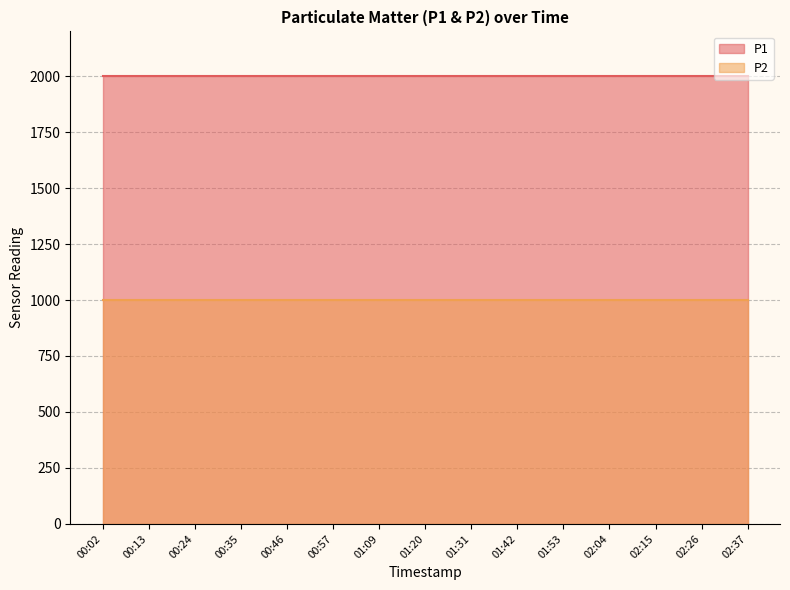

True or false: P1 and P2 intersect in this chart.

False